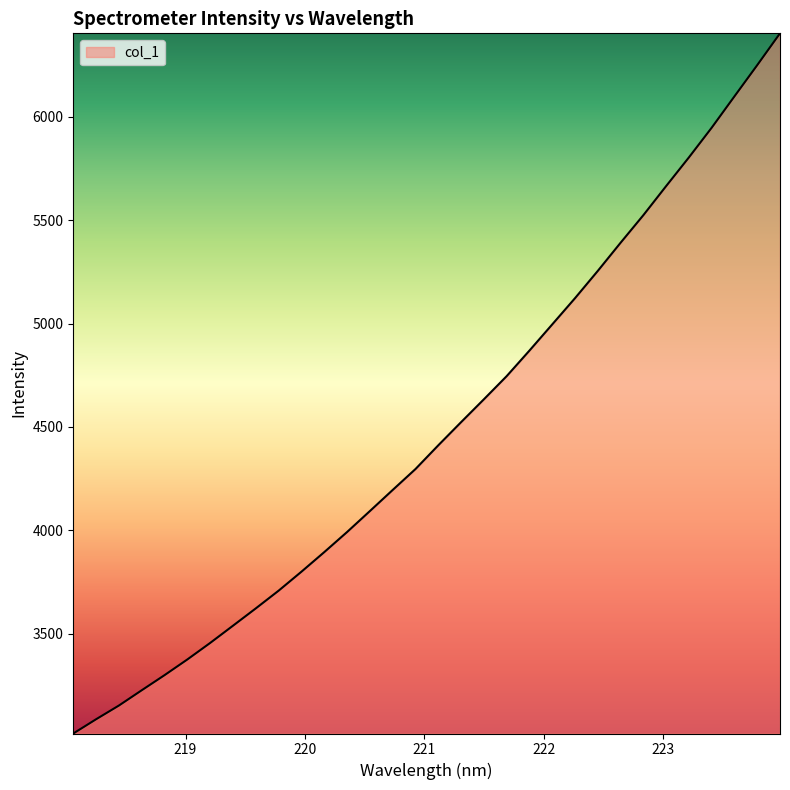

What is the greatest value displayed?

6404.1